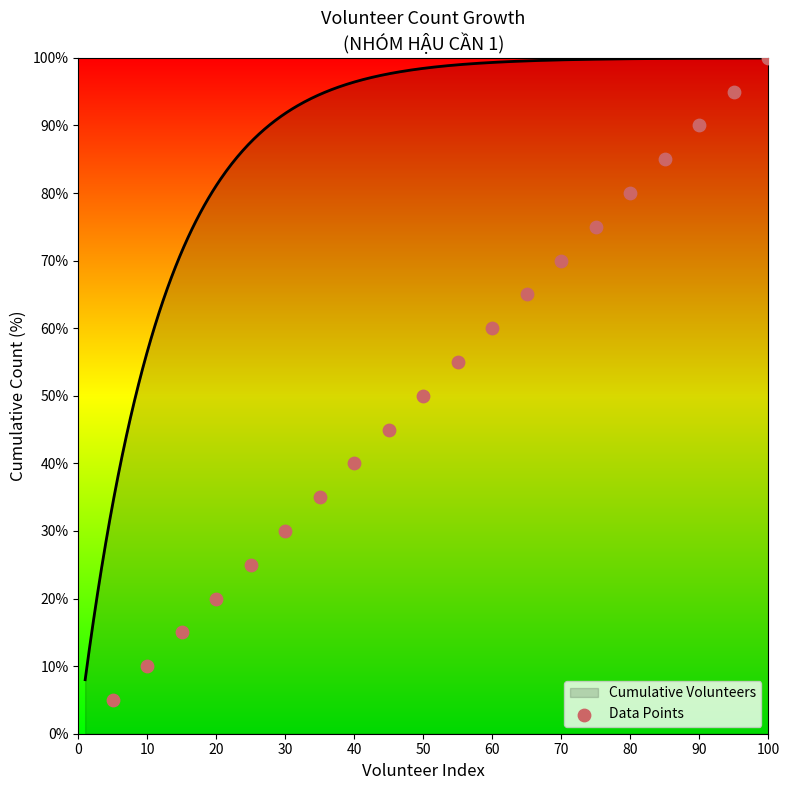

What is the highest value of the Cumulative Volunteers series?

100.0